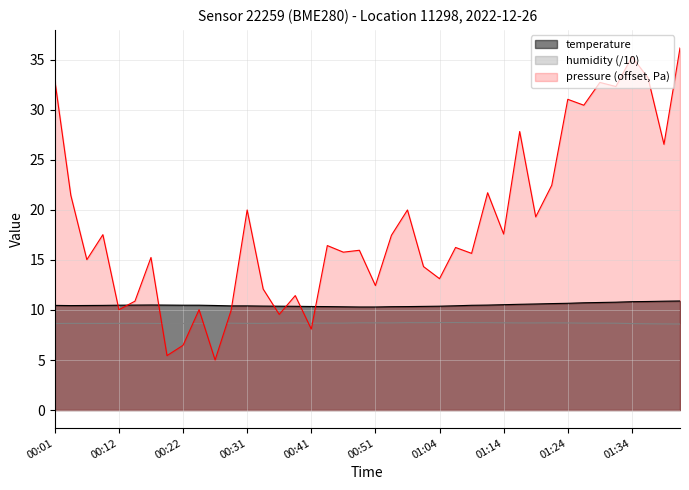

How many interior local peaks does the humidity series have?

10